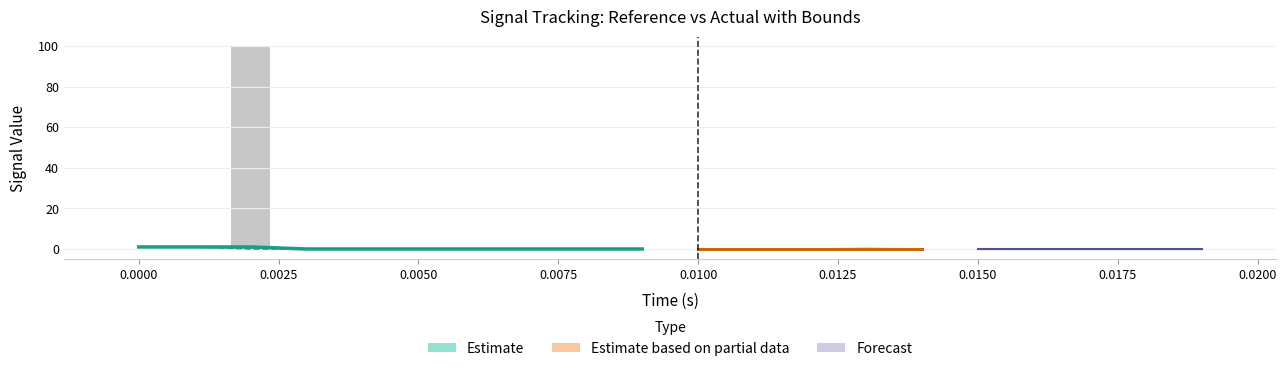

Reading right to left, transcribe all the data shown in this chart.

0.0	0.0	0.0	0.0	0.0	0.0	0.0	0.0	0.0	0.0	0.0	0.0	0.0	0.0	0.0	0.0	0.0	99.6	0.0	0.0